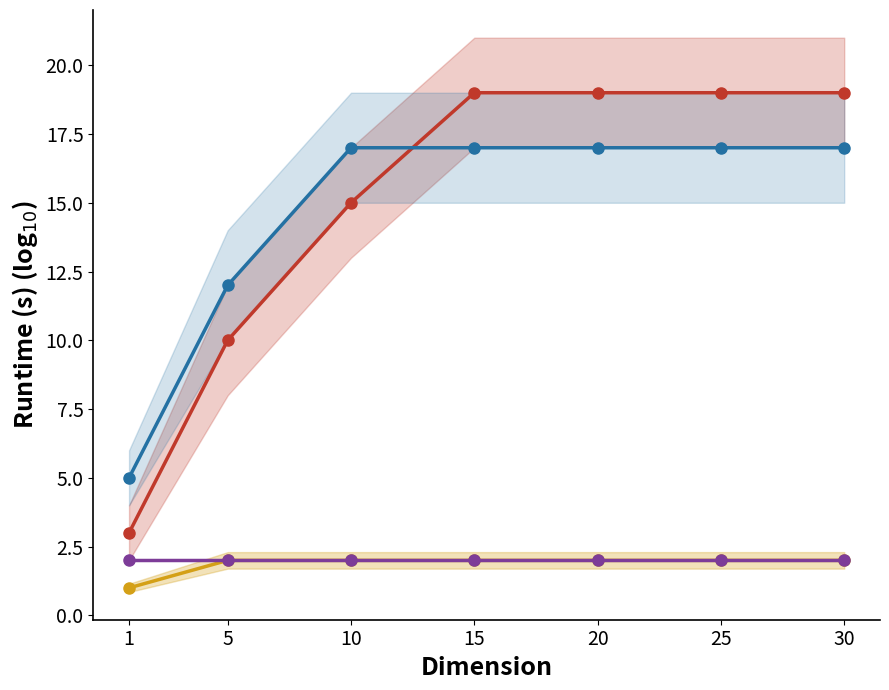

What is the difference between the maximum and minimum values in the Group 12xx series?

1